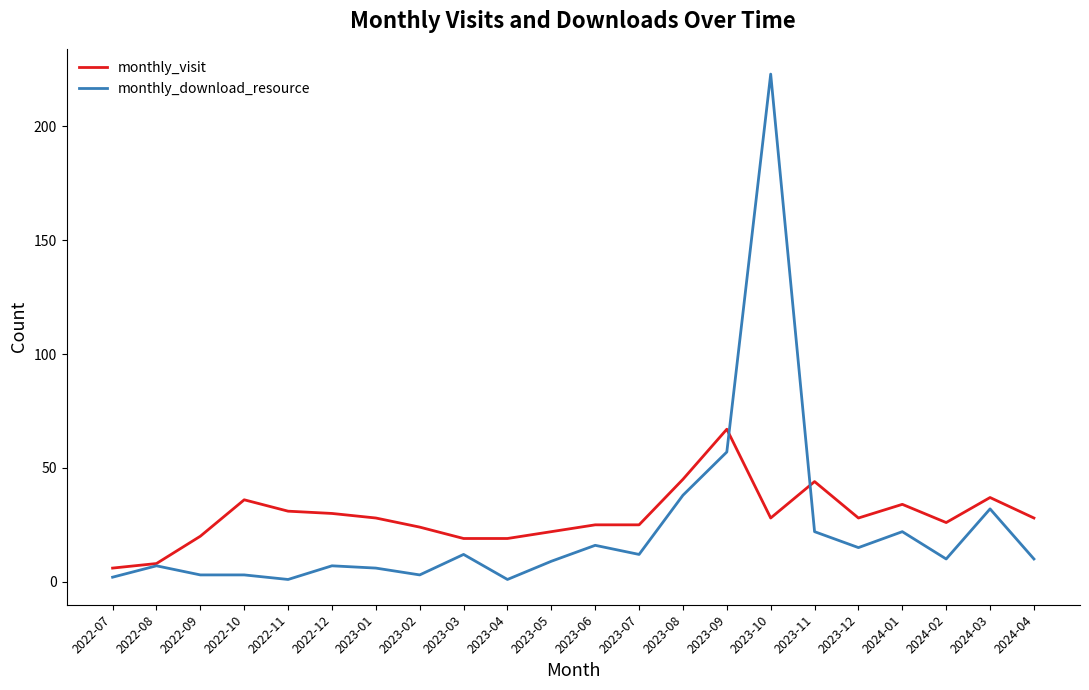

At how many categories does at least one series exceed 146?

1